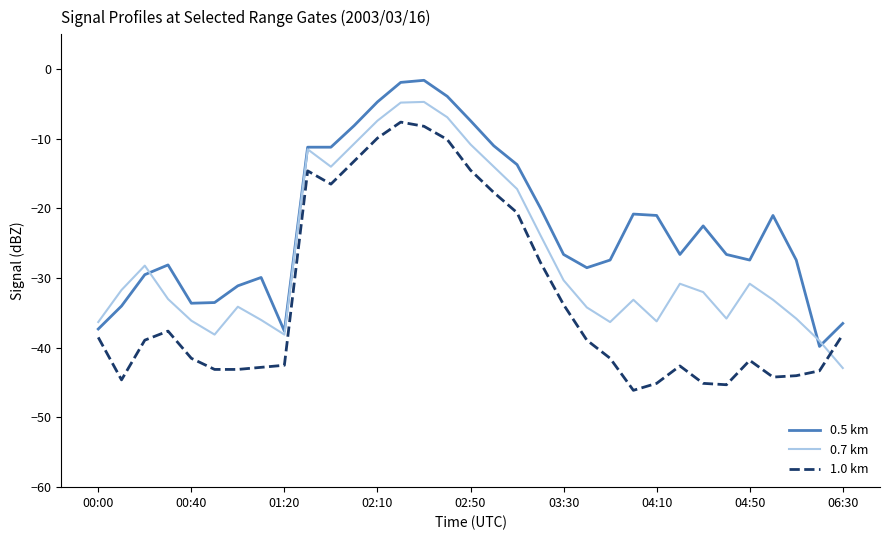

After their last crossing, which series has the higher values: 1.0 km or 0.7 km?

1.0 km